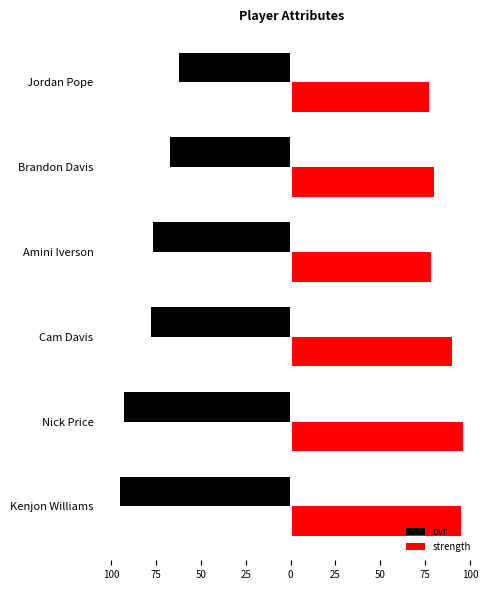

What is the value of the ovr bar at the 4th from the left?

-77